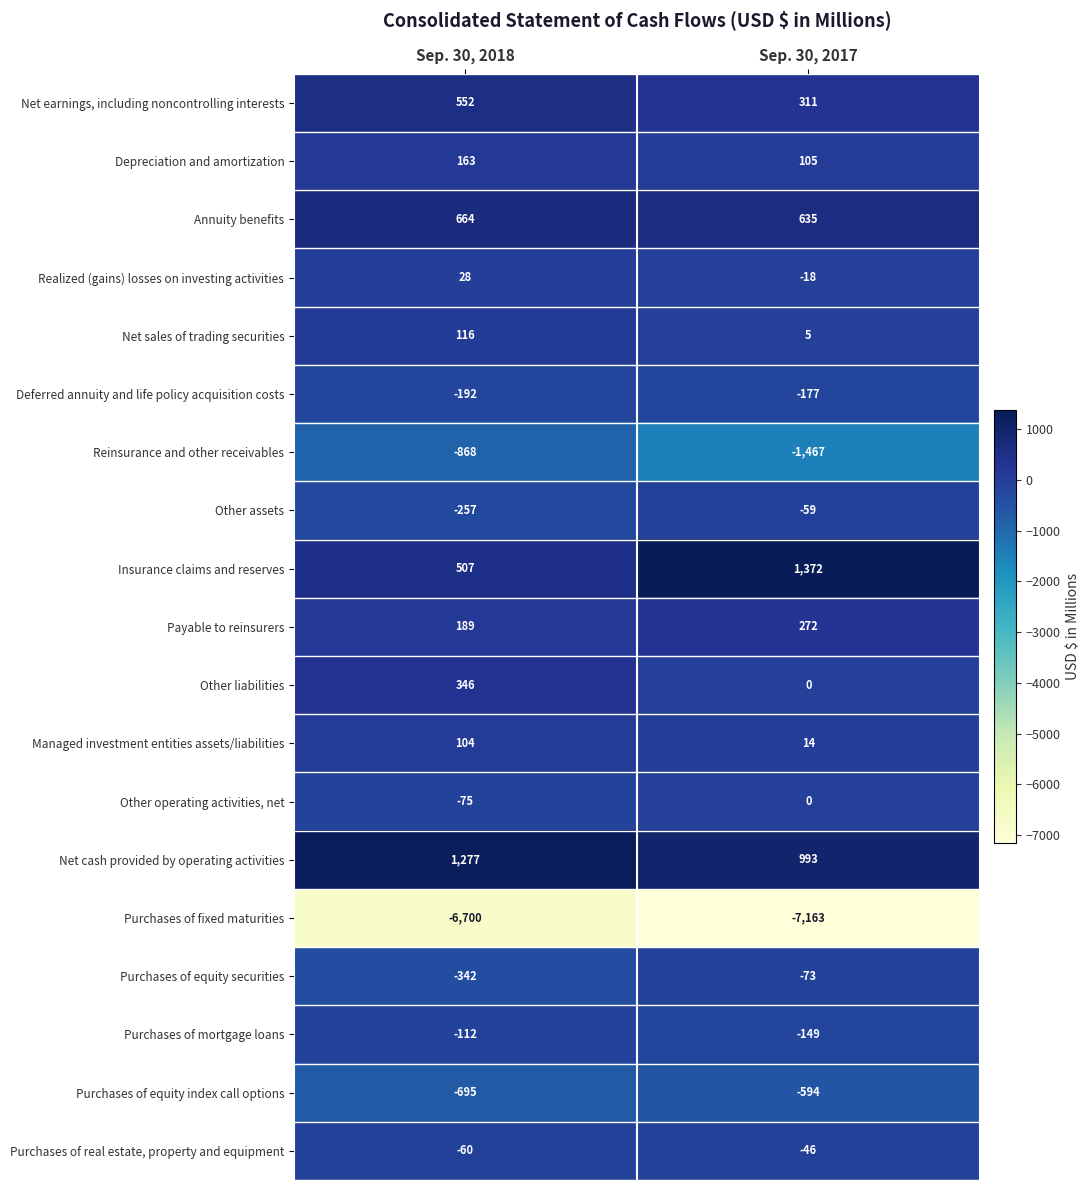

At Sep. 30, 2018, list the series in order from smallest to largest.

Purchases of fixed maturities, Reinsurance and other receivables, Purchases of equity index call options, Purchases of equity securities, Other assets, Deferred annuity and life policy acquisition costs, Purchases of mortgage loans, Other operating activities, net, Purchases of real estate, property and equipment, Realized (gains) losses on investing activities, Managed investment entities assets/liabilities, Net sales of trading securities, Depreciation and amortization, Payable to reinsurers, Other liabilities, Insurance claims and reserves, Net earnings, including noncontrolling interests, Annuity benefits, Net cash provided by operating activities